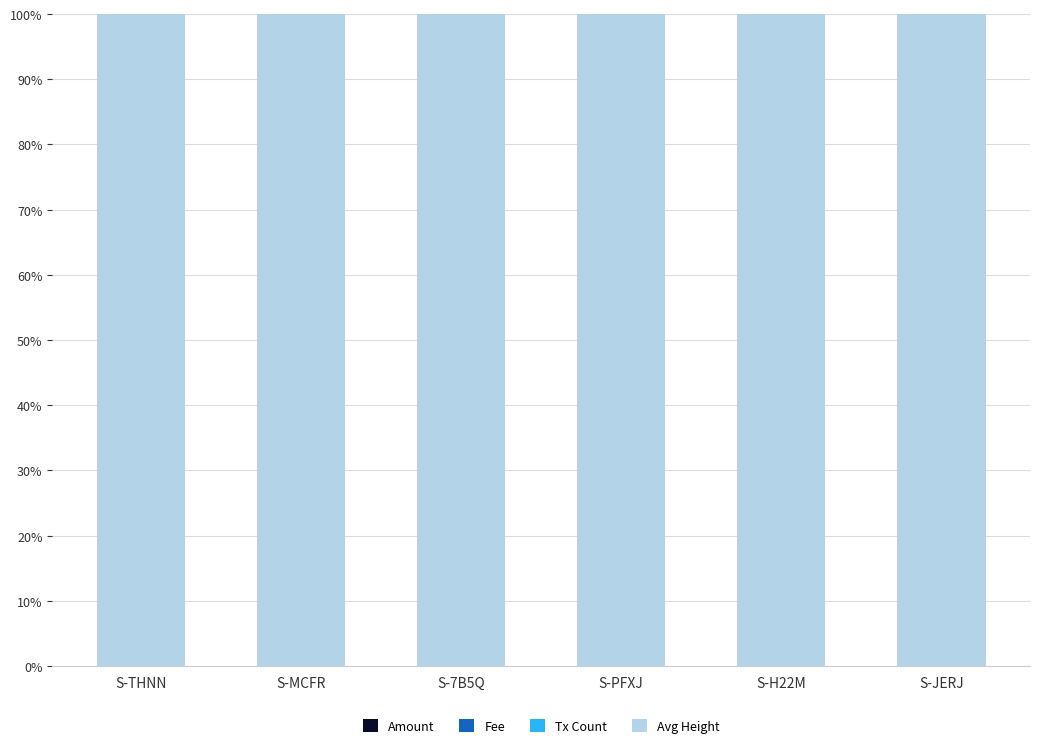

Does the chart contain stacked bars?

Yes